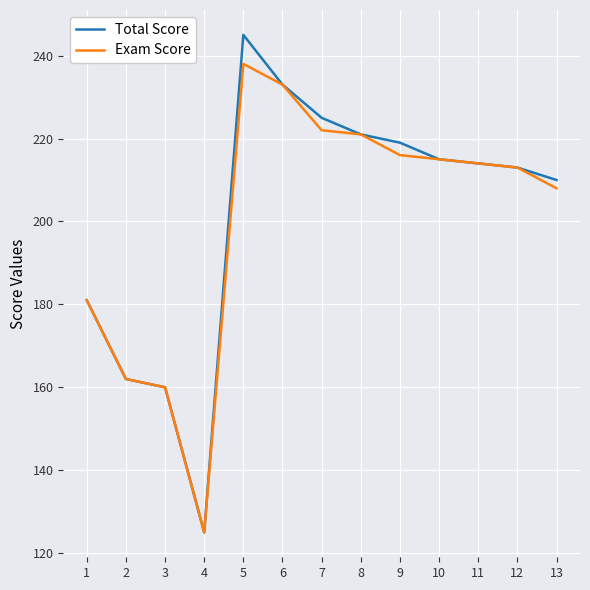

What is the sum of the Total Score values at 7 and 2?

387